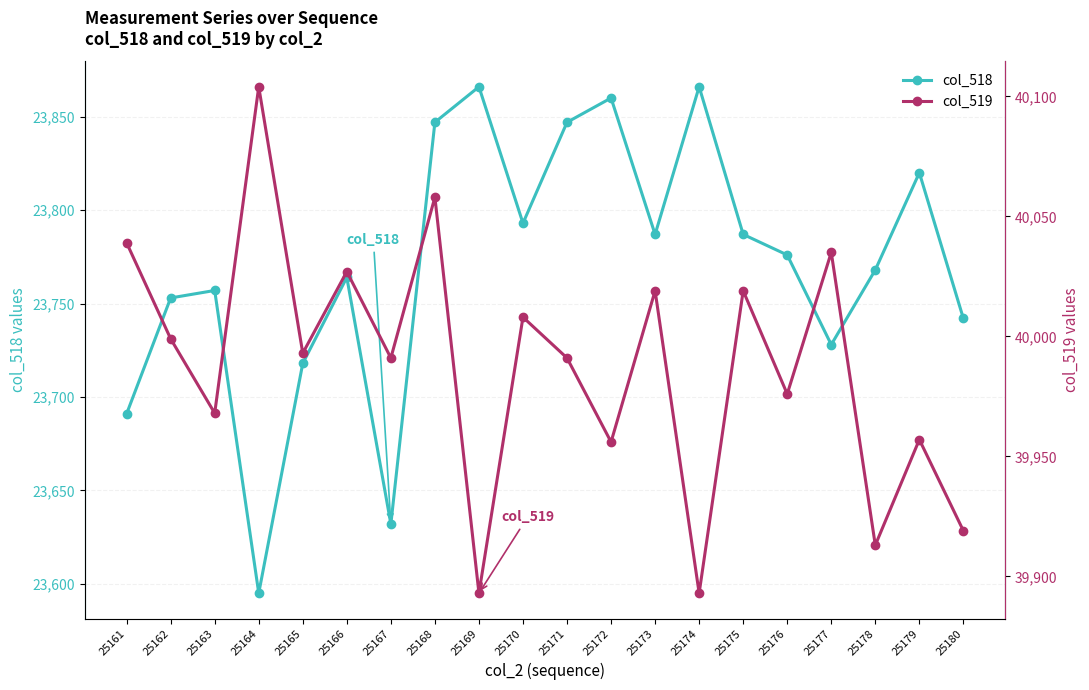

Reading left to right, transcribe all the data shown in this chart.

col_518: 23691	23753	23757	23595	23718	23764	23632	23847	23866	23793	23847	23860	23787	23866	23787	23776	23728	23768	23820	23742
col_519: 40039	39999	39968	40104	39993	40027	39991	40058	39893	40008	39991	39956	40019	39893	40019	39976	40035	39913	39957	39919